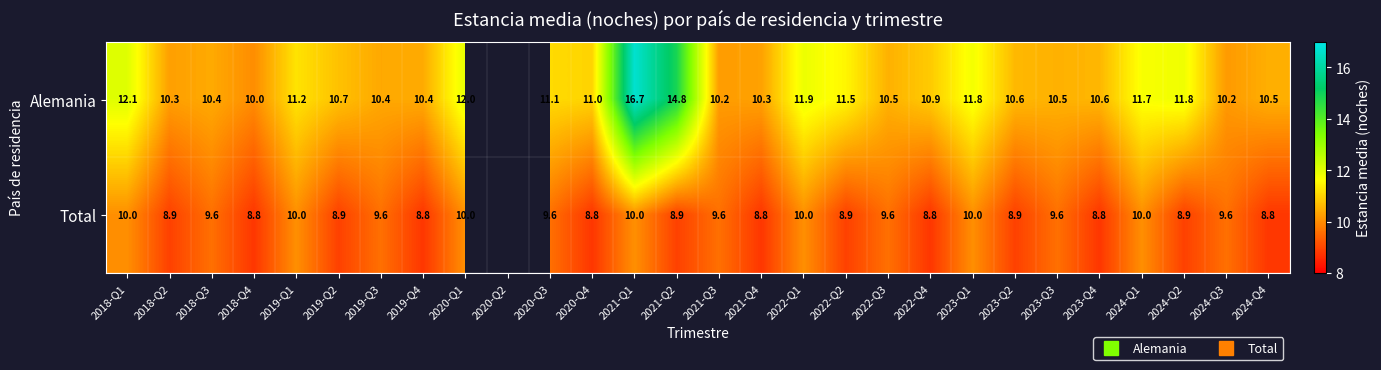

True or false: Alemania has a value of 14.4 at 2021-Q3.

False